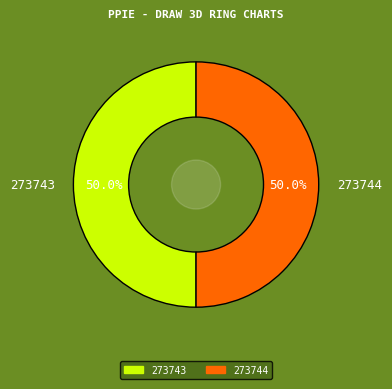

What is the ratio of the value at 273744 to the value at 273743?

1.0